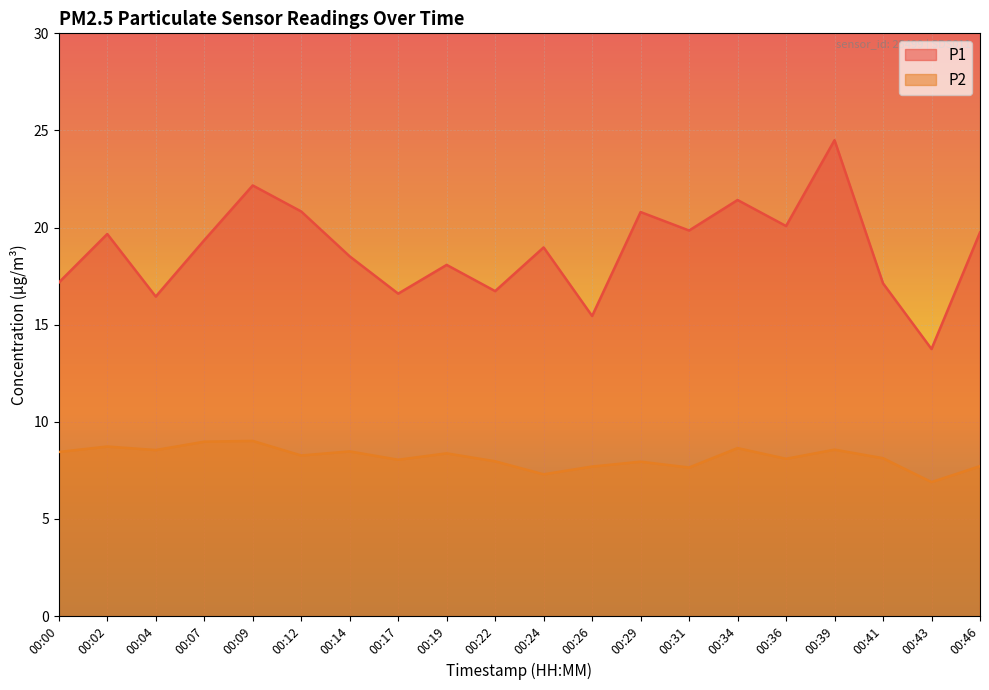

Which label corresponds to the smallest value in the chart?

00:43